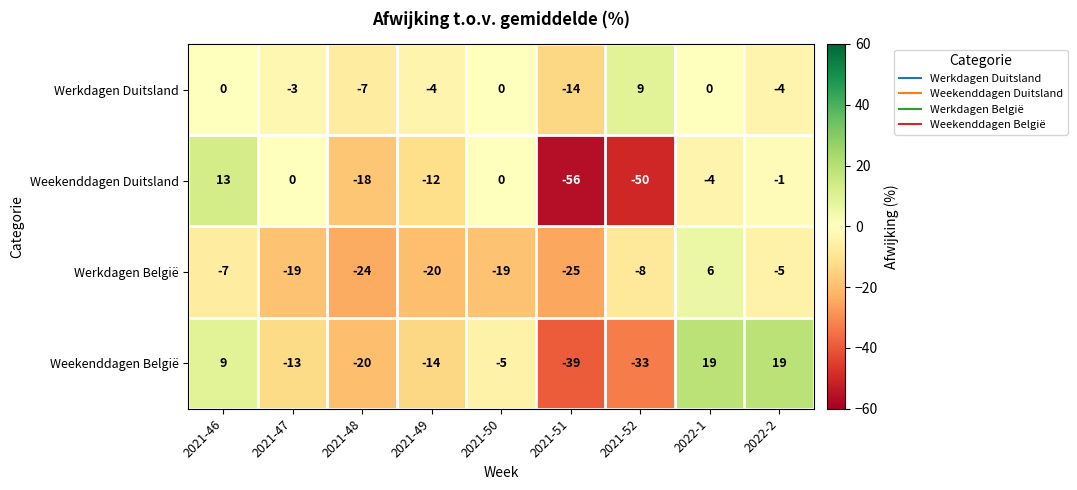

Which series has the largest total across all categories?

Werkdagen Duitsland